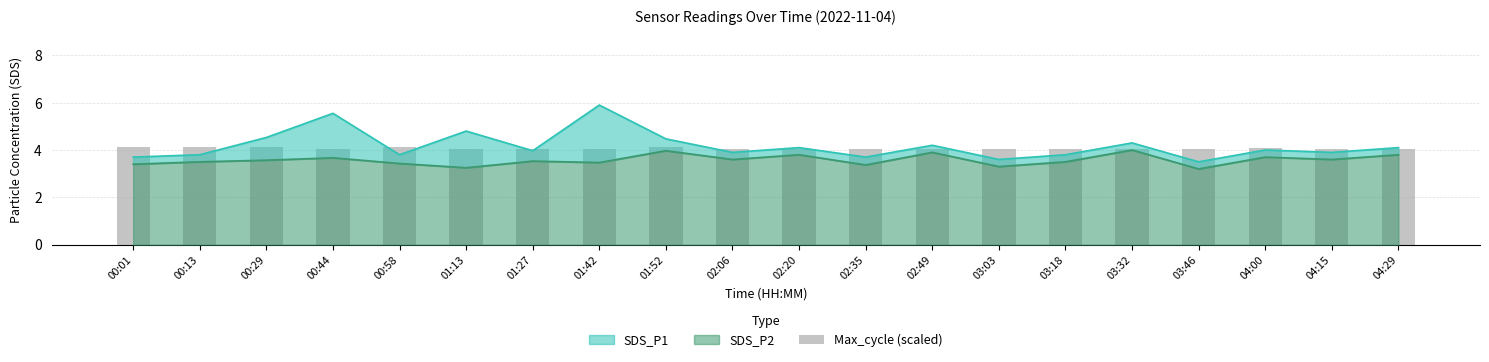

The chart shows a value of 4.1 at 00:29. True or false?

True